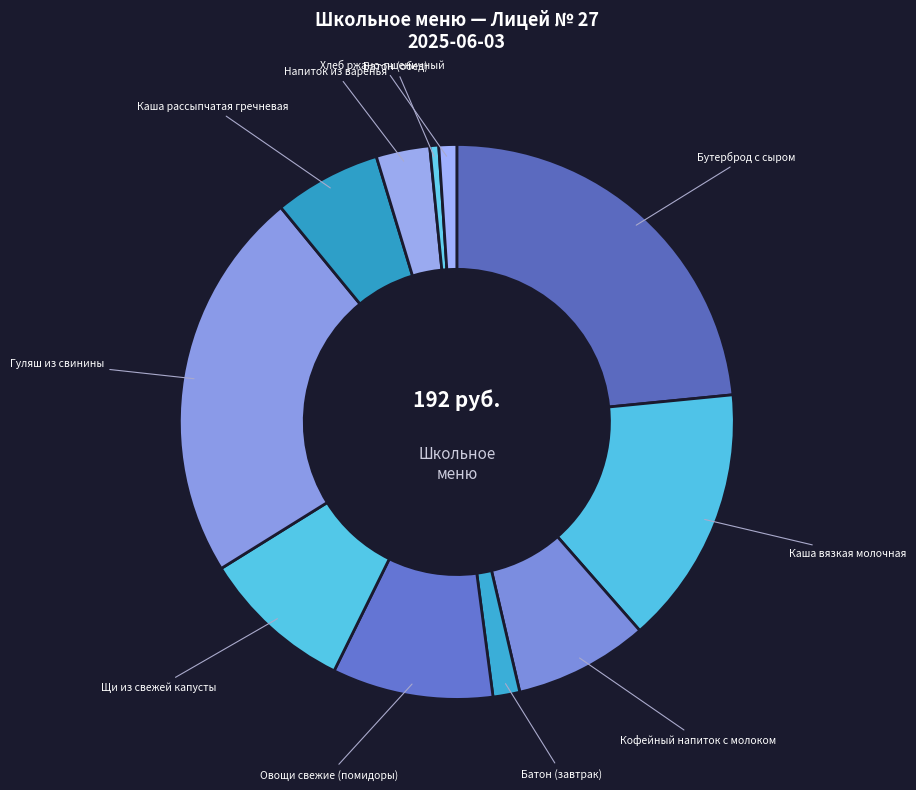

The Батон (обед) slice represents 1% of the pie. True or false?

True